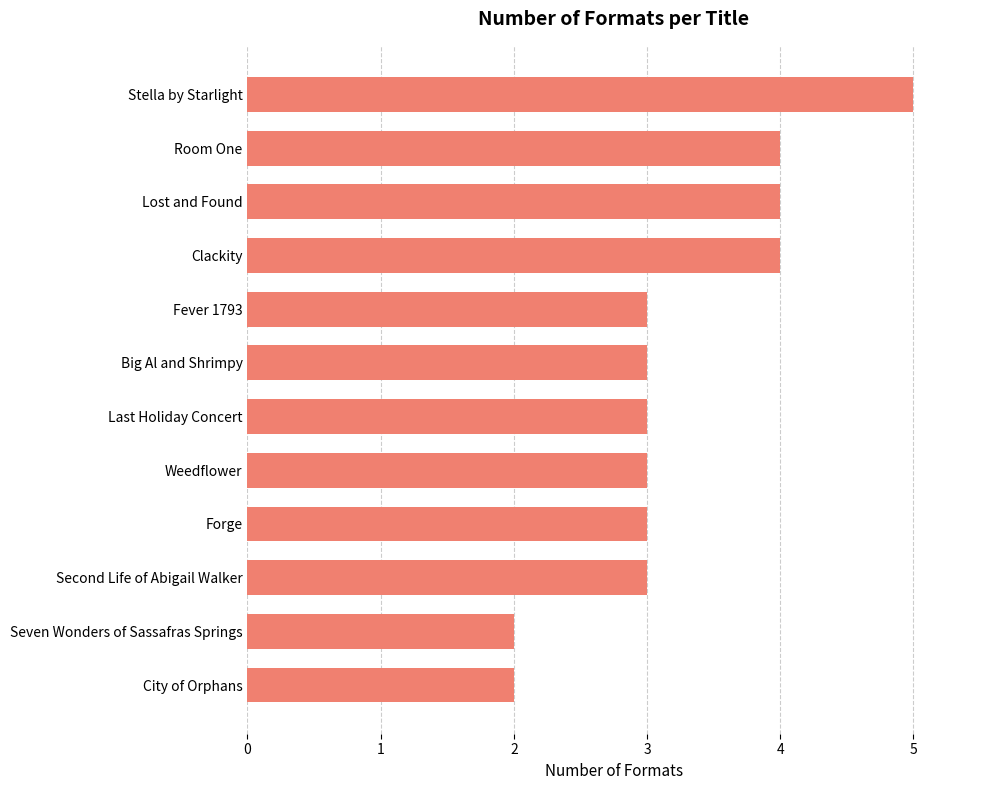

True or false: the data shows 4 at Big Al and Shrimpy.

False